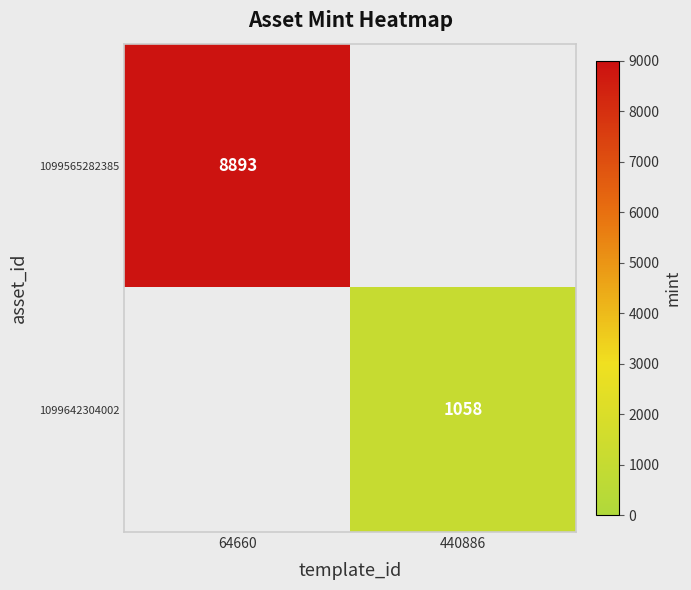

The 1099642304002 series shows 1058 at 440886. True or false?

True